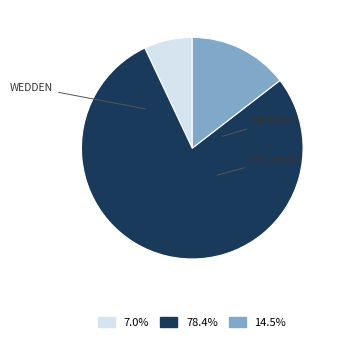

Is there a majority slice in this chart?

Yes